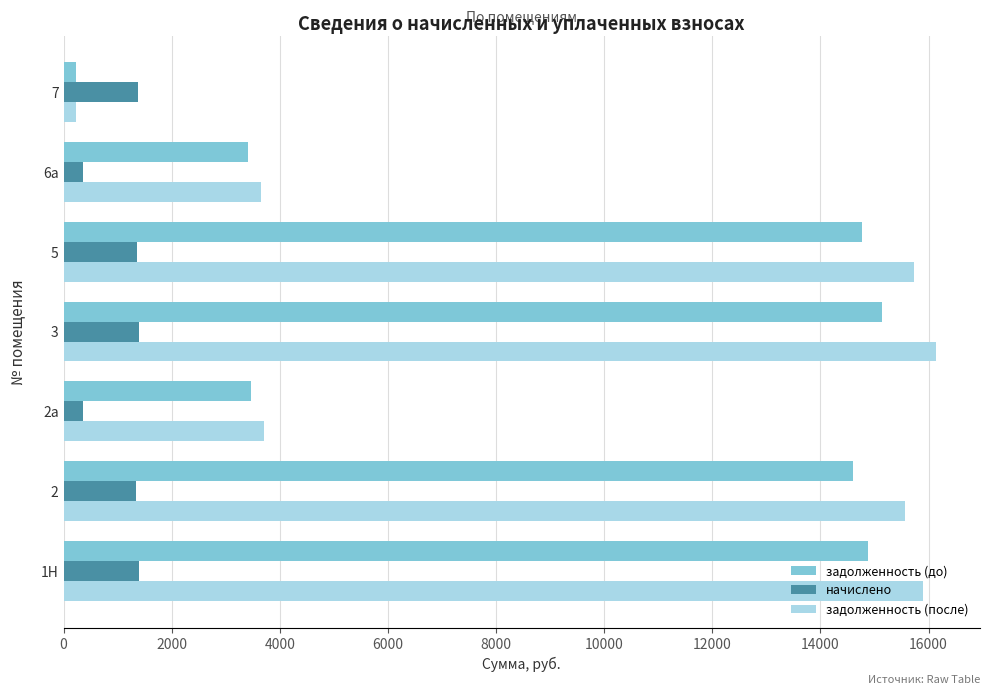

What is the greatest value displayed?

16144.7